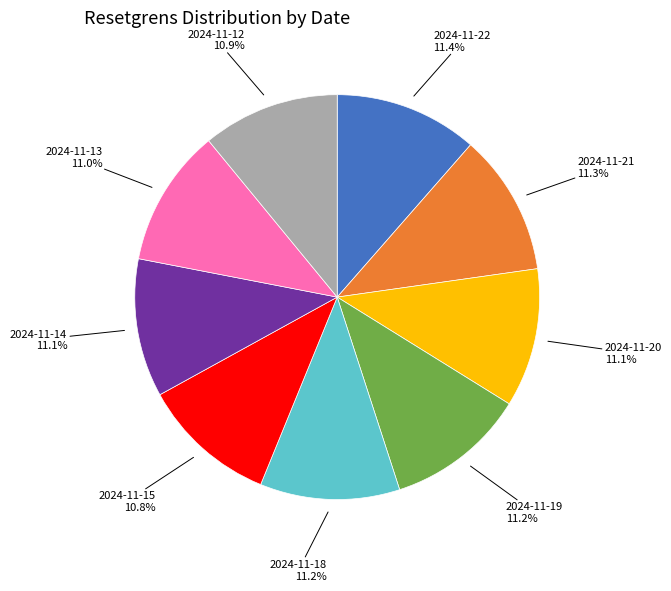

To the nearest percent, what is the average slice percentage?

11%